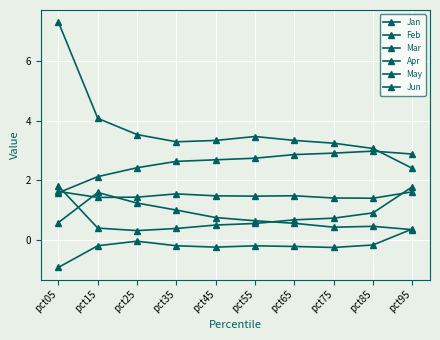

What is the value of the Jun point at the 9th from the left?

-0.2